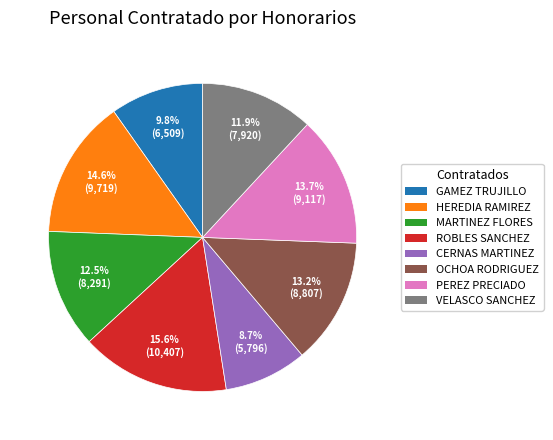

Does any single category account for the majority?

No